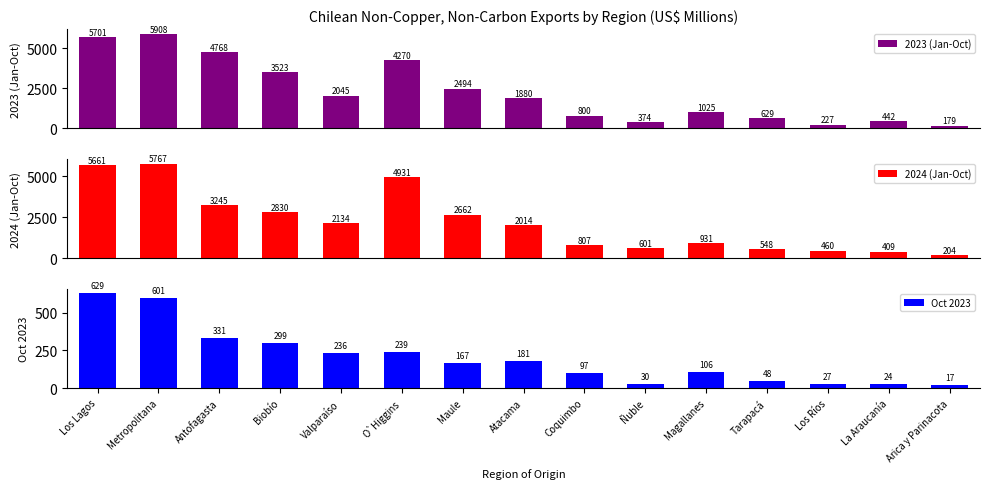

What is the total value across all series at Biobío?

6651.7